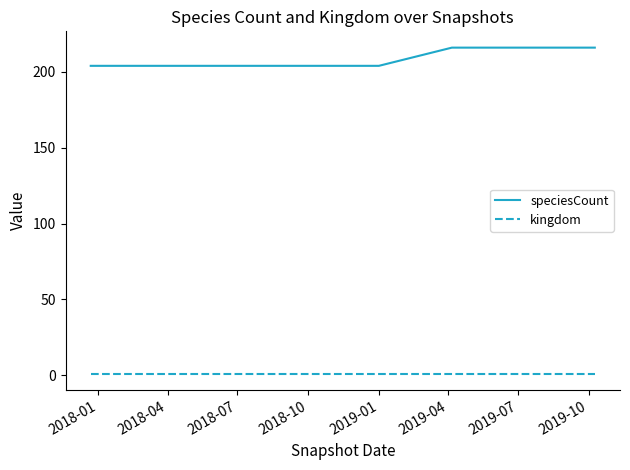

Which series has the largest range (max minus min)?

speciesCount